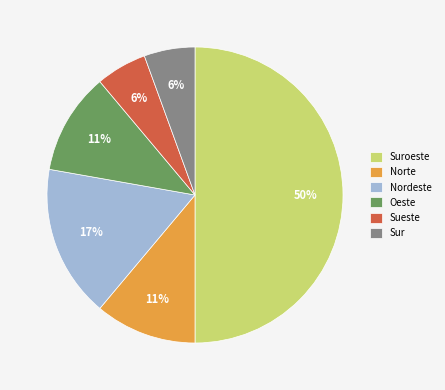

To the nearest percent, what percentage of the pie is Norte?

11%